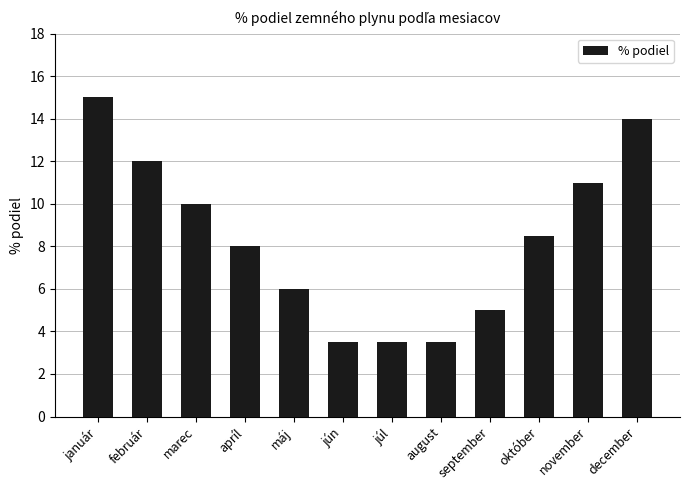

Reading left to right, what are all the values shown in this chart?

15.0	12.0	10.0	8.0	6.0	3.5	3.5	3.5	5.0	8.5	11.0	14.0